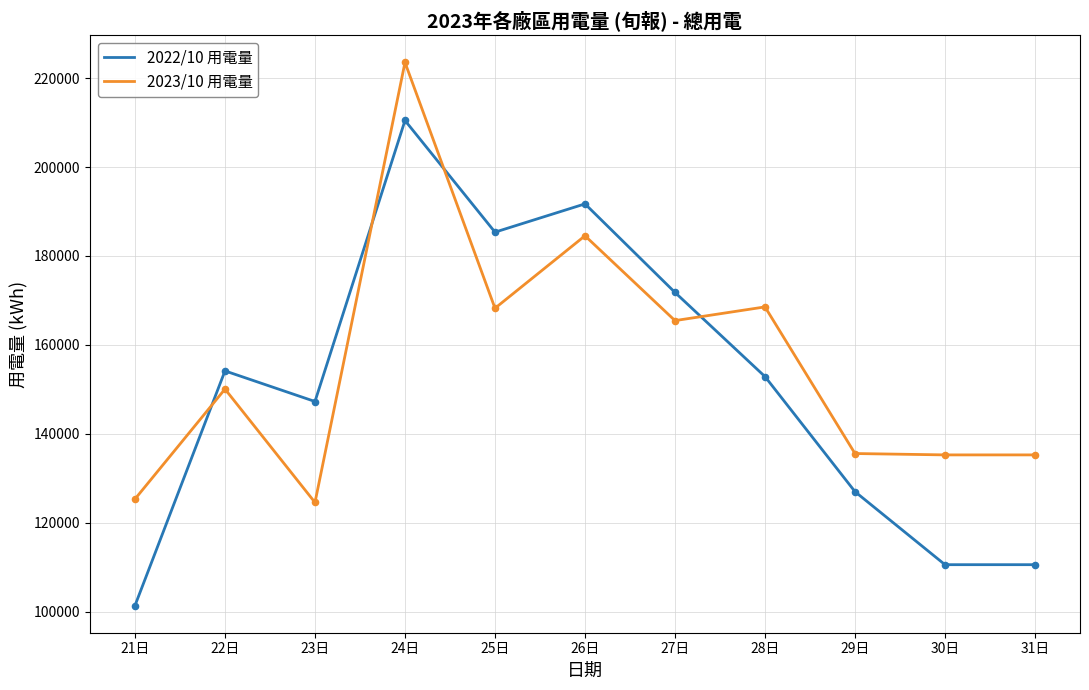

Which series has the largest range (max minus min)?

2022/10 用電量